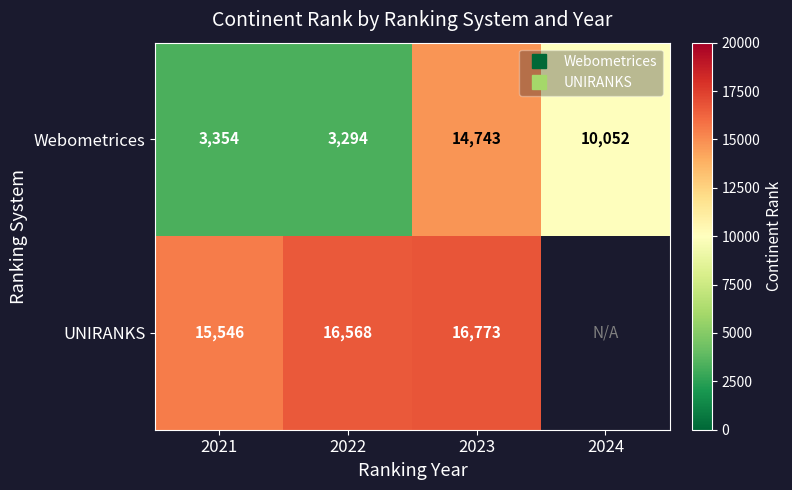

Which series has the widest spread of values?

Webometrices